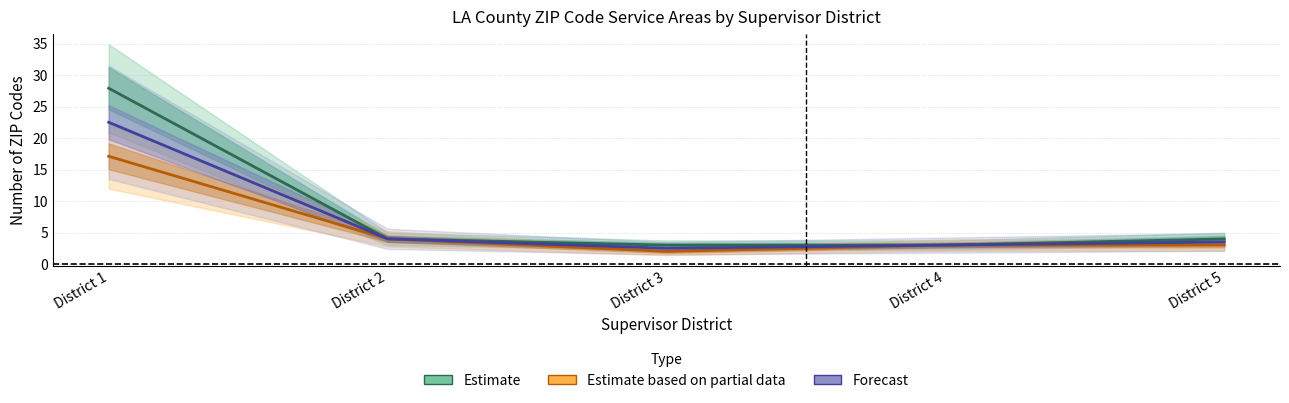

True or false: Forecast has more than 1 points higher than both neighbors.

False